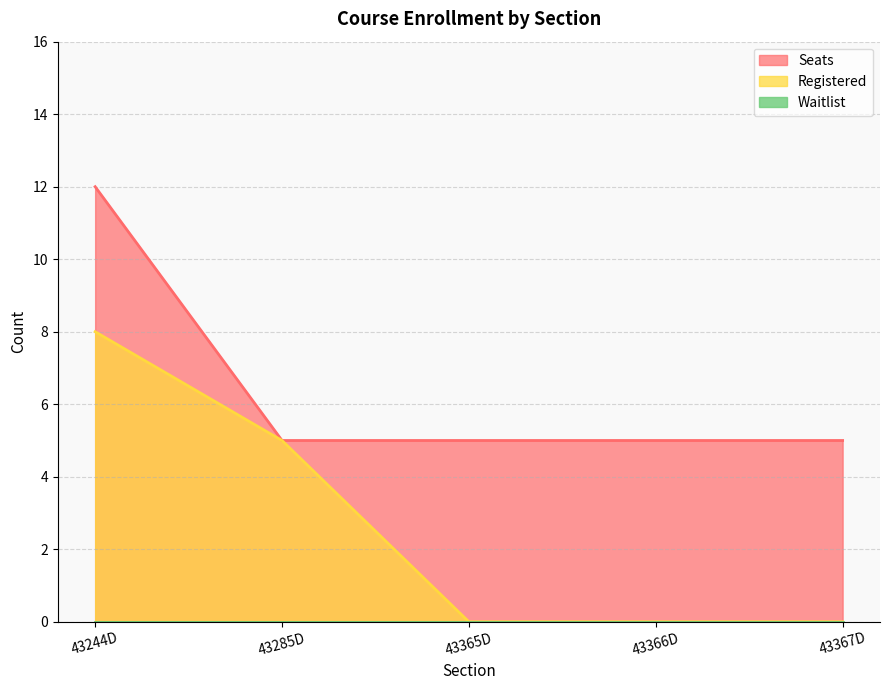

What is the value of the Seats point at the 3rd from the left?

5